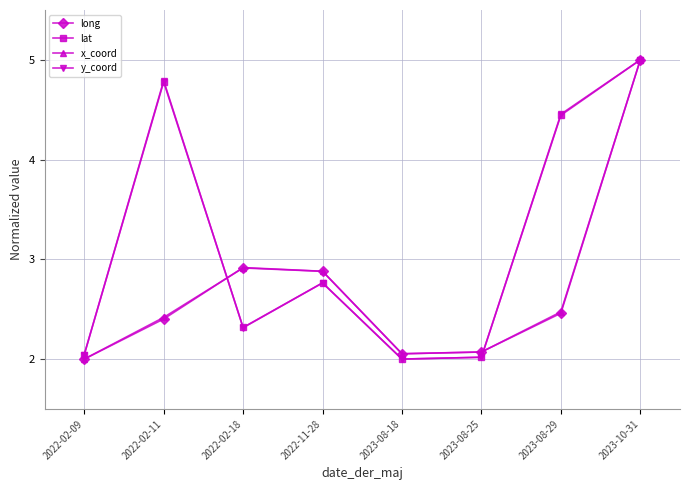

What position from the left is 2022-02-11?

2